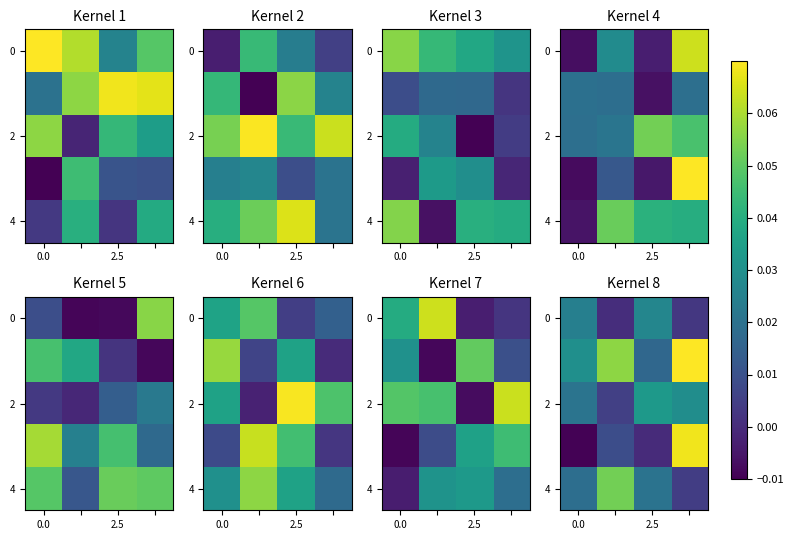

Count the 2 values in the range 0 to 1.

4